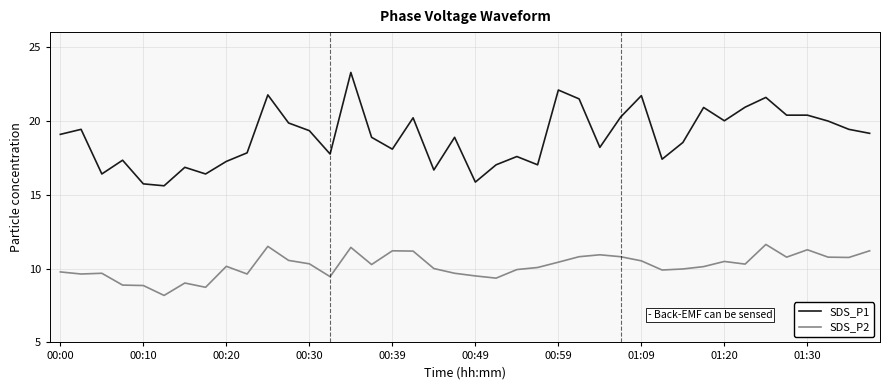

Which series has the largest range (max minus min)?

SDS_P1